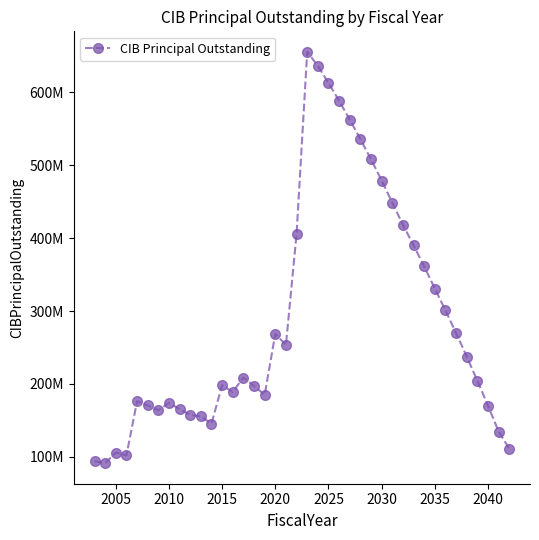

Is this an area chart (filled region under the line)?

No